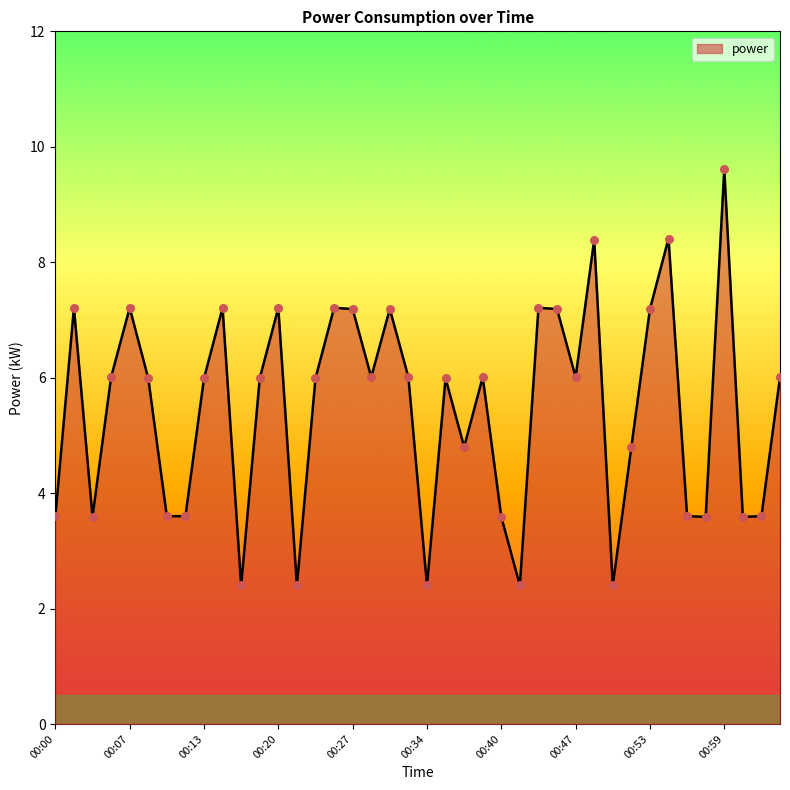

What is the greatest value displayed?

9.6